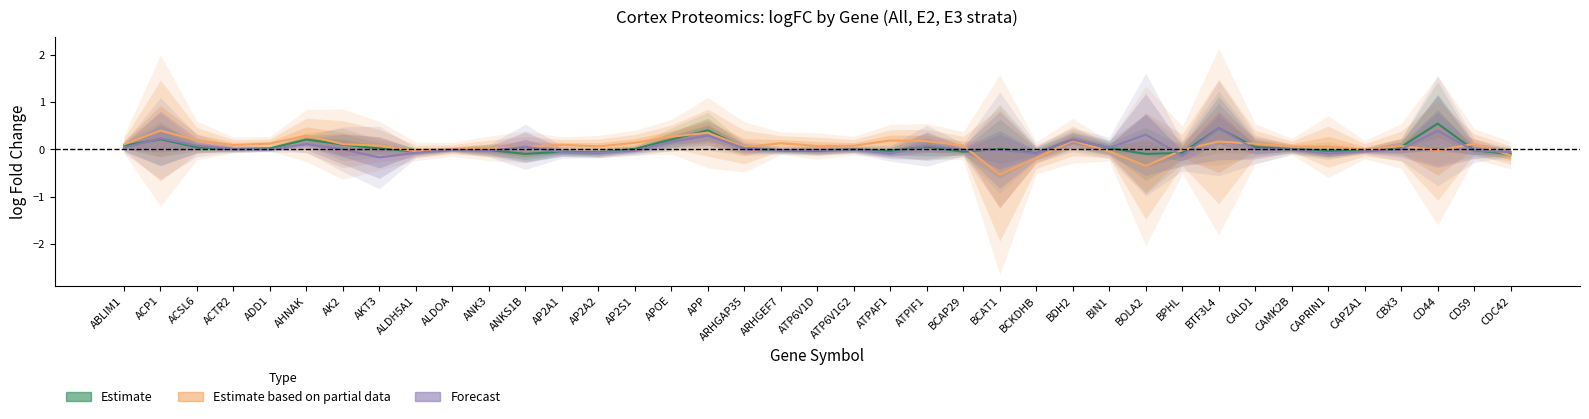

What is the lowest value of the All logFC (Estimate) series?

-0.1